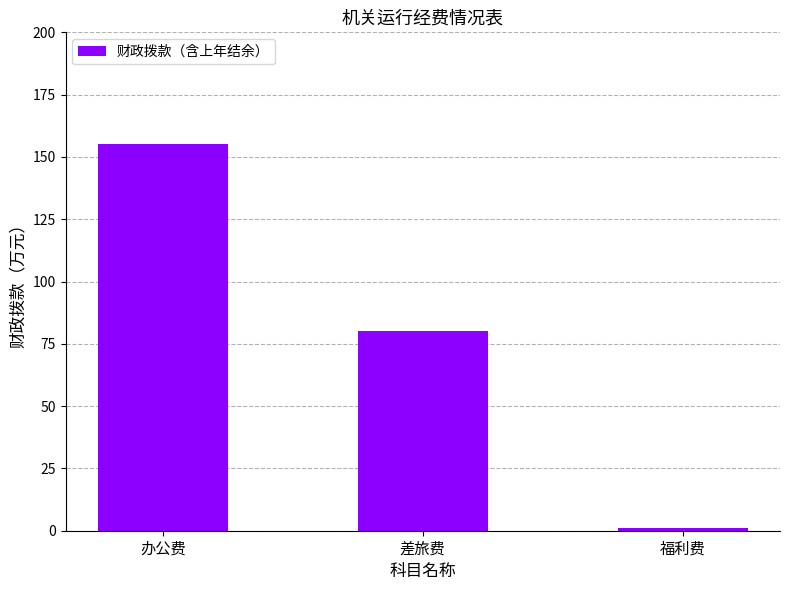

At which label does the data first exceed 80?

办公费